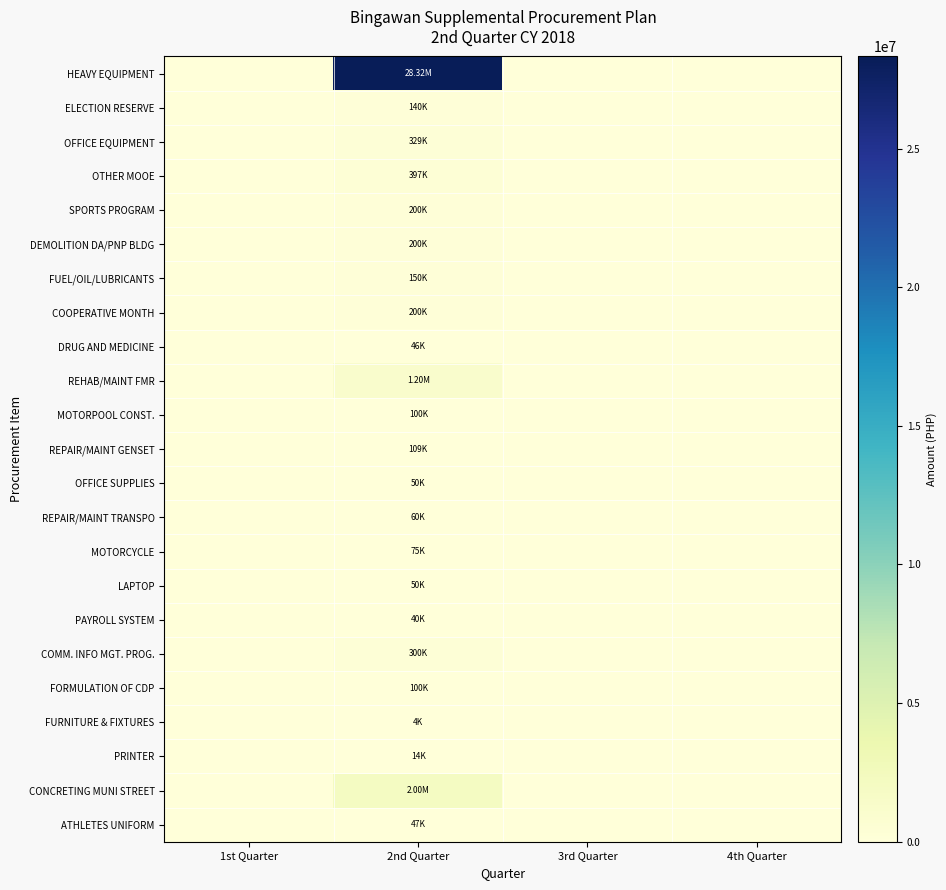

How many series are shown in this chart?

23